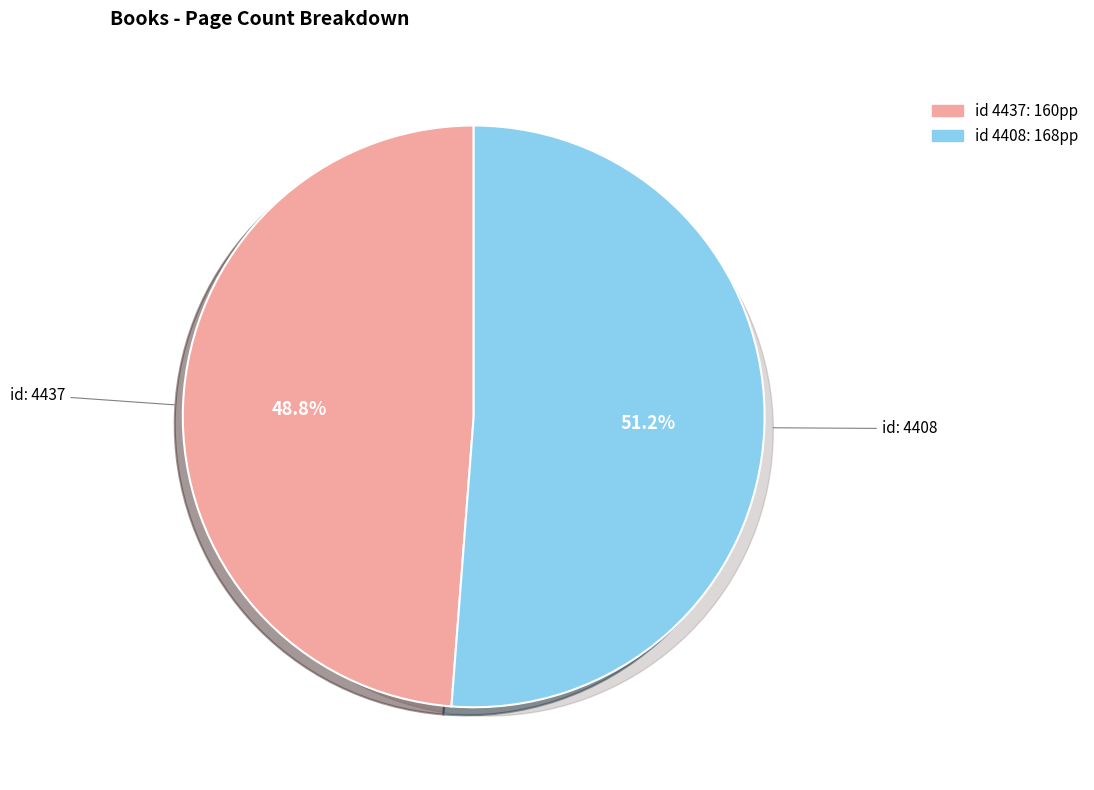

Which slice represents more than half of the pie?

4408